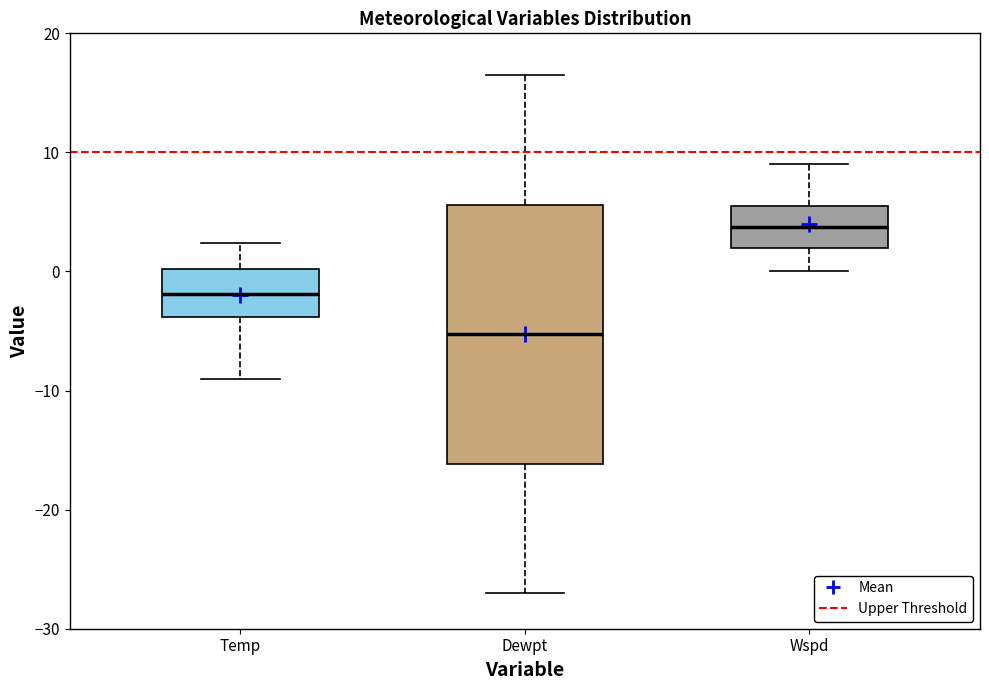

Reading left to right, transcribe this box plot: for each box, give where its median line is, the range the box spans, and where its two whiskers end, as read against the y-axis. The values are not printed on the chart, so give them approximately, as read against the axis.

Temp: median -2, box -4 to 0, whiskers -9 to 2
Dewpt: median -5, box -16 to 6, whiskers -27 to 17
Wspd: median 4, box 2 to 6, whiskers 0 to 9